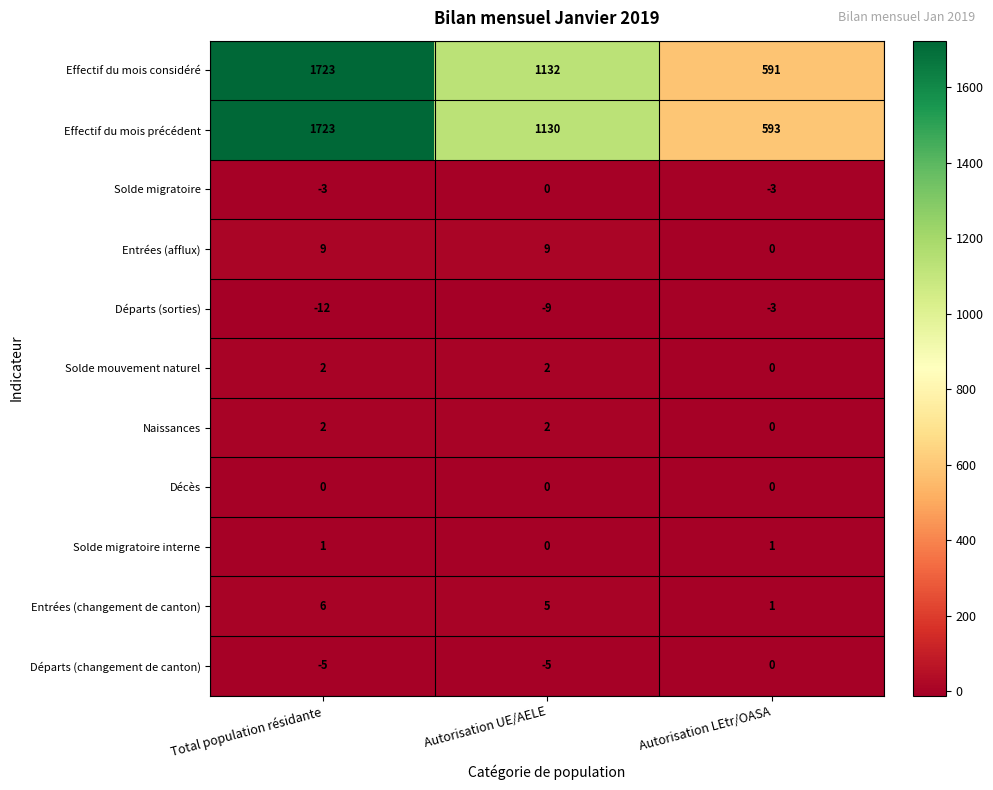

What is the approximate value of Départs (sorties) at Autorisation UE/AELE?

-9